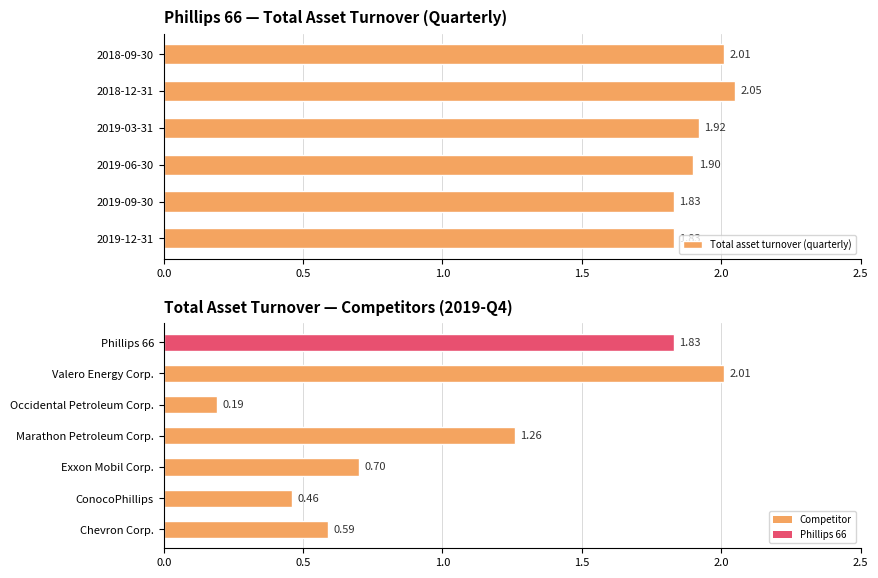

The chart shows a value of 1.9 at 2019-06-30. True or false?

True